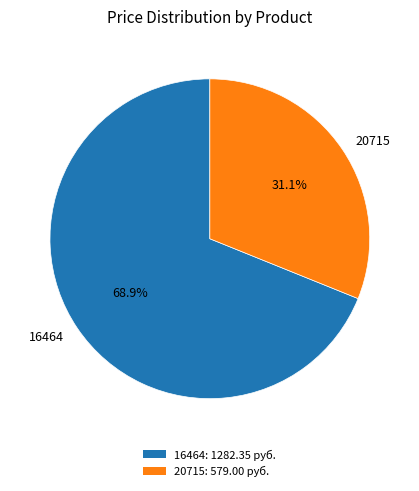

What is the majority slice?

16464